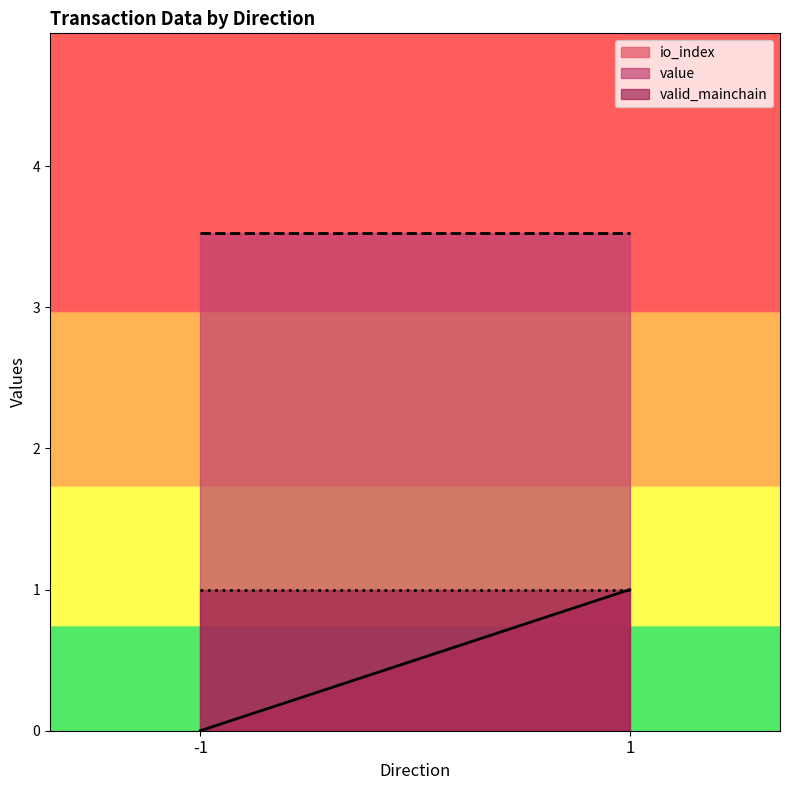

How many categories are shown in the chart?

2